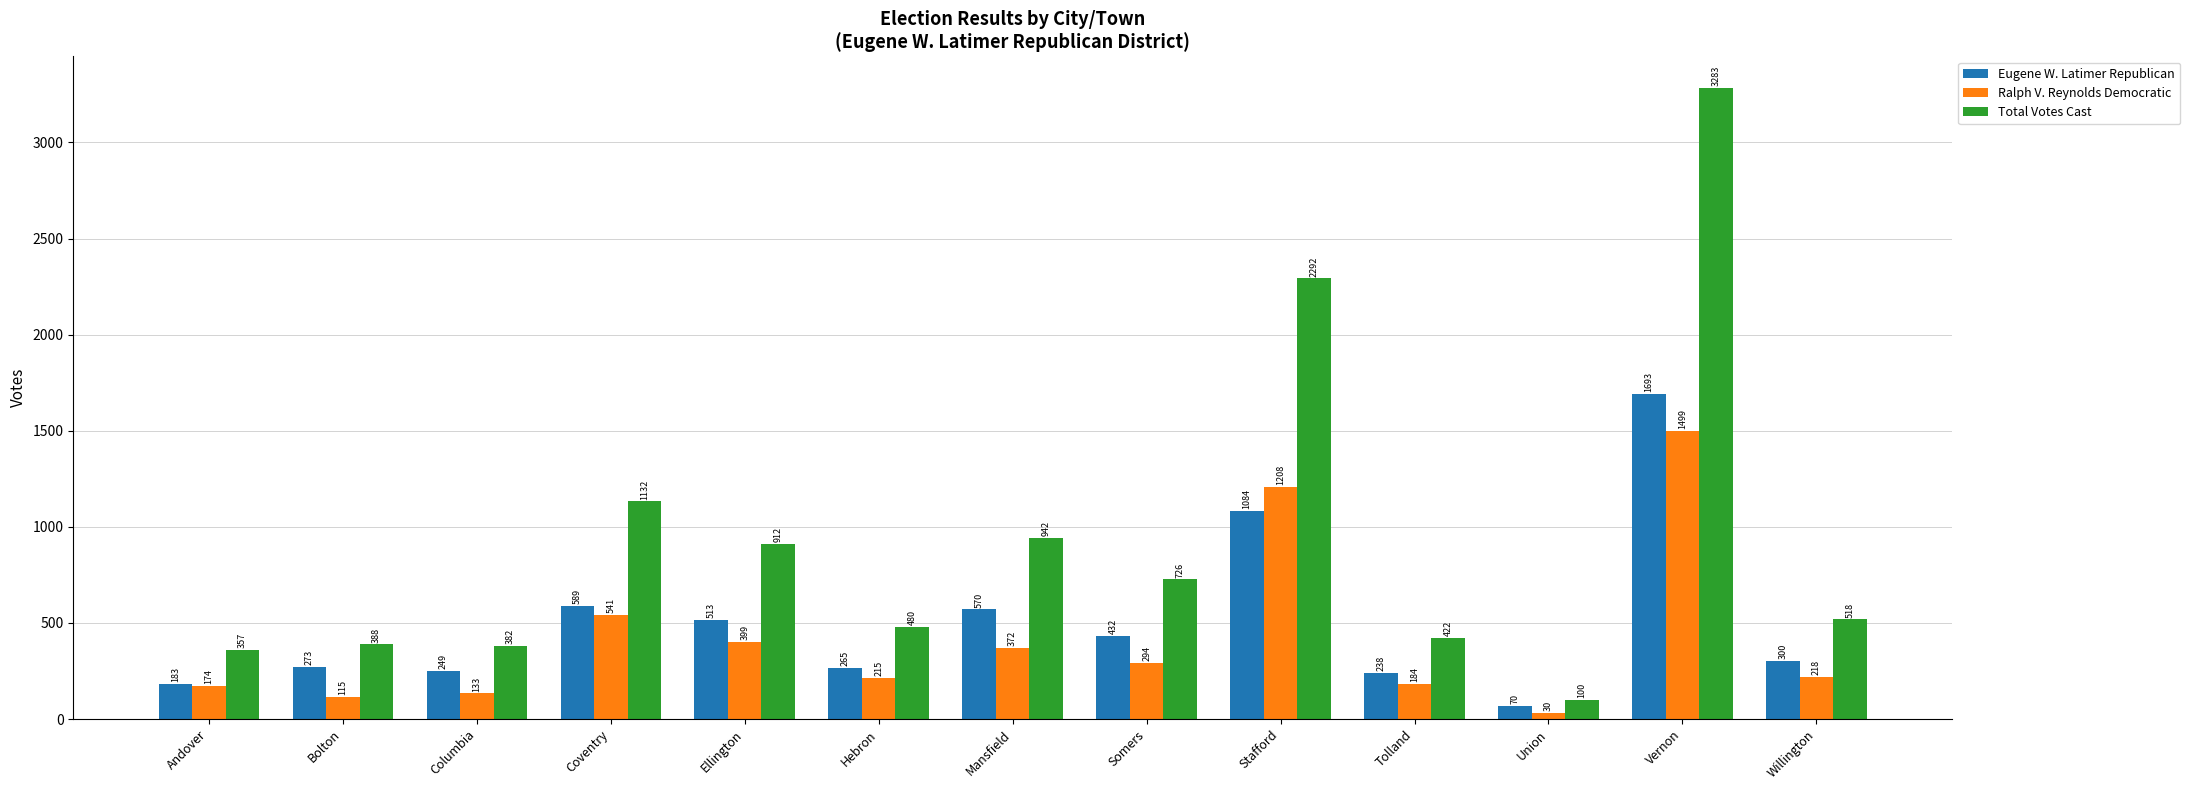

Reading right to left, transcribe all the data shown in this chart.

Eugene W. Latimer Republican: 300	1693	70	238	1084	432	570	265	513	589	249	273	183
Ralph V. Reynolds Democratic: 218	1499	30	184	1208	294	372	215	399	541	133	115	174
Total Votes Cast: 518	3283	100	422	2292	726	942	480	912	1132	382	388	357